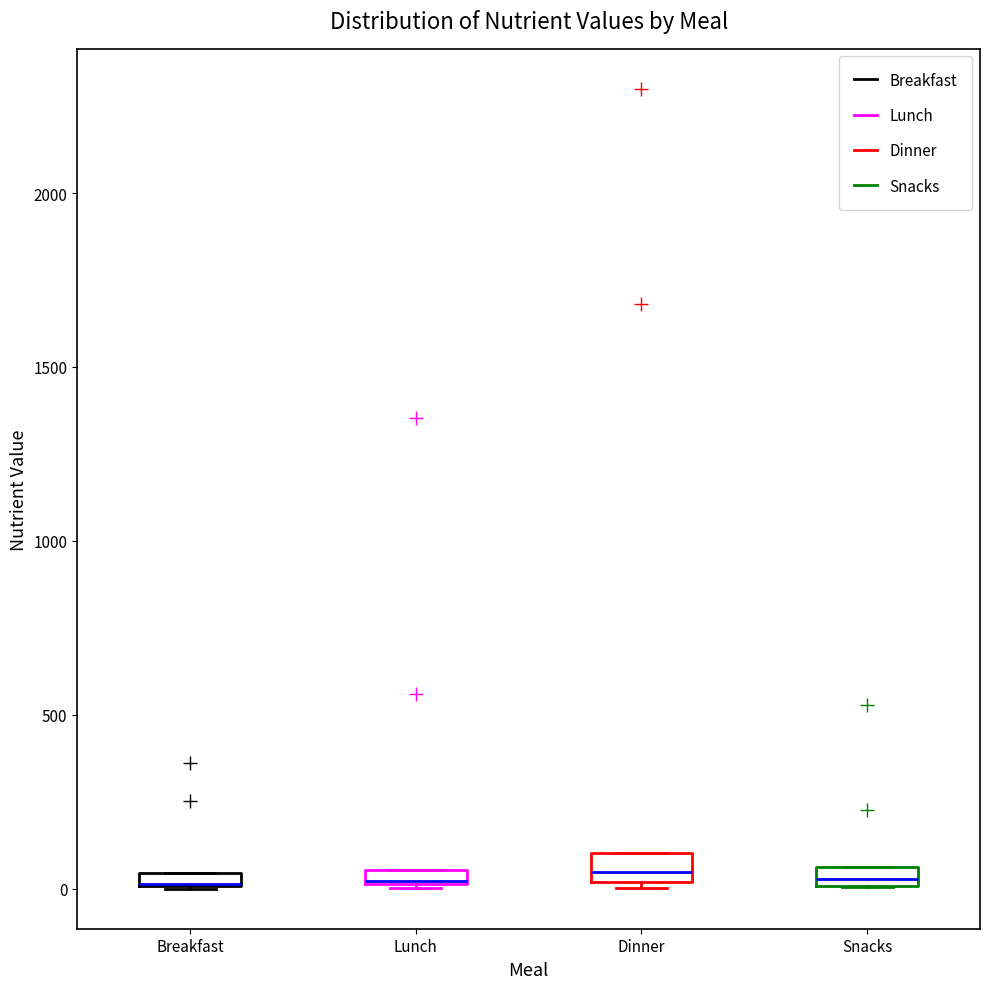

Where is the upper edge of the box for Lunch on the y-axis? The values are not printed on the chart, so give them approximately, as read against the axis.

50